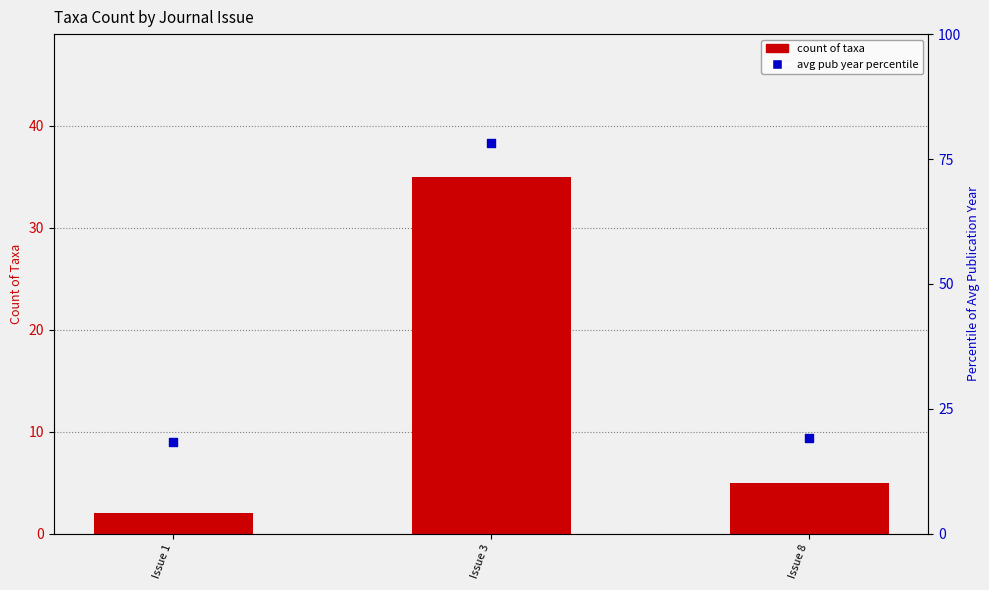

Which series has the largest total across all categories?

avg pub year percentile